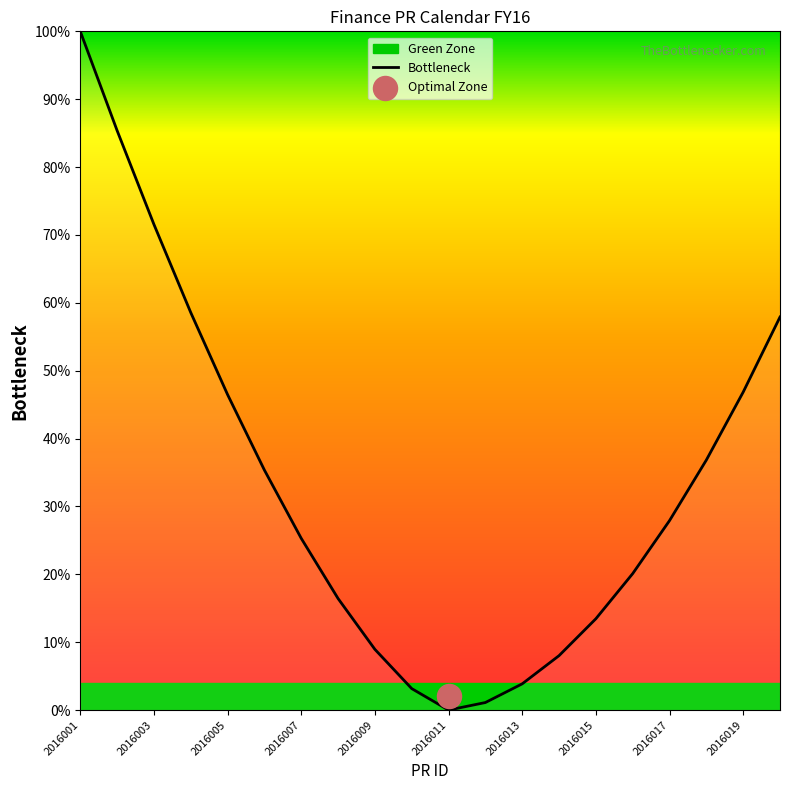

What is the maximum value for Bottleneck?

100.0